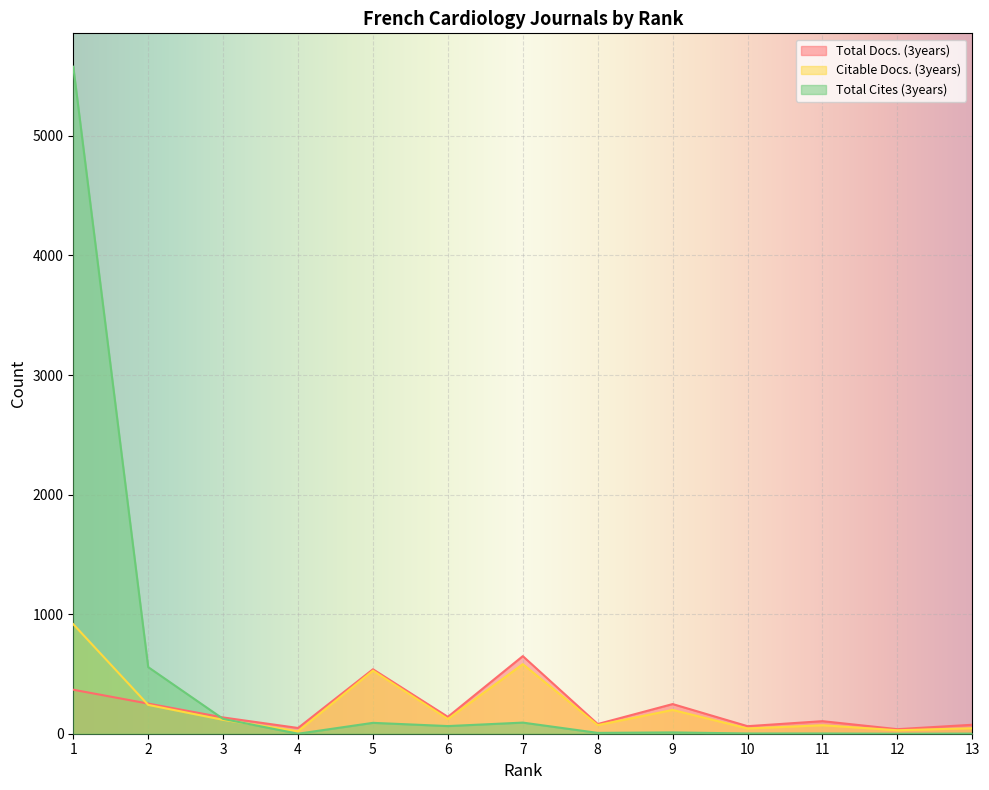

Reading left to right, transcribe all the data shown in this chart.

Total Docs. (3years): 368	252	136	48	539	141	649	81	248	63	105	38	75
Citable Docs. (3years): 916	241	116	21	528	123	582	72	199	44	71	29	46
Total Cites (3years): 5579	557	124	0	91	64	93	7	11	2	2	0	1